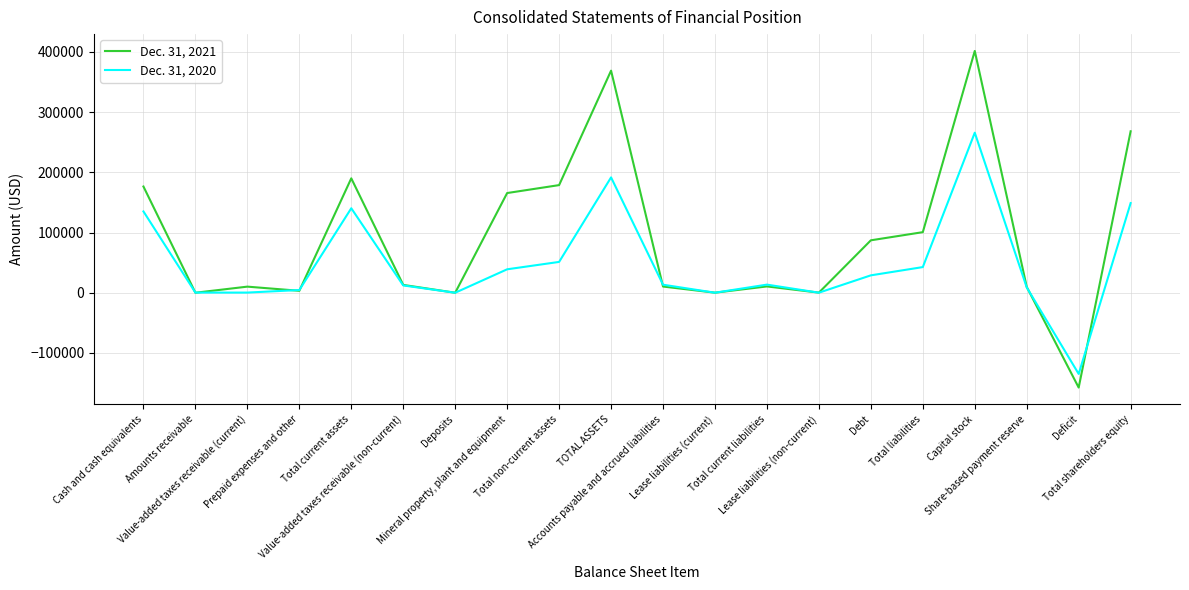

Rank the categories by Dec. 31, 2020 value from lowest to highest.

Deficit, Deposits, Lease liabilities (current), Lease liabilities (non-current), Amounts receivable, Value-added taxes receivable (current), Prepaid expenses and other, Share-based payment reserve, Value-added taxes receivable (non-current), Accounts payable and accrued liabilities, Total current liabilities, Debt, Mineral property, plant and equipment, Total liabilities, Total non-current assets, Cash and cash equivalents, Total current assets, Total shareholders equity, TOTAL ASSETS, Capital stock